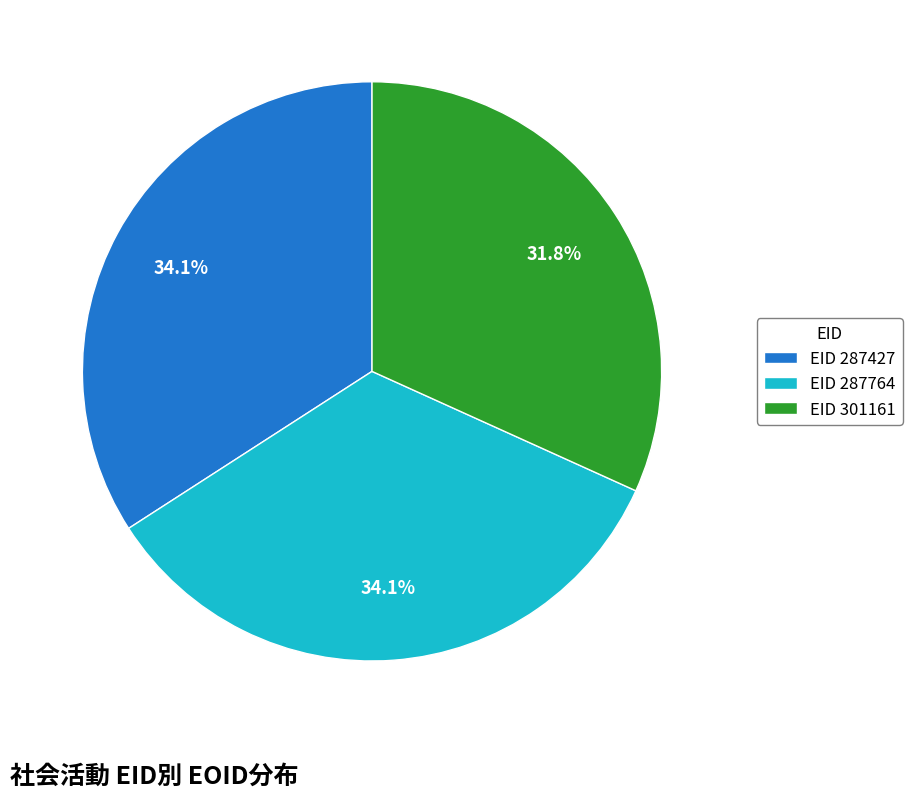

Approximately how many times larger is the value at EID 301161 compared to EID 287427?

0.9